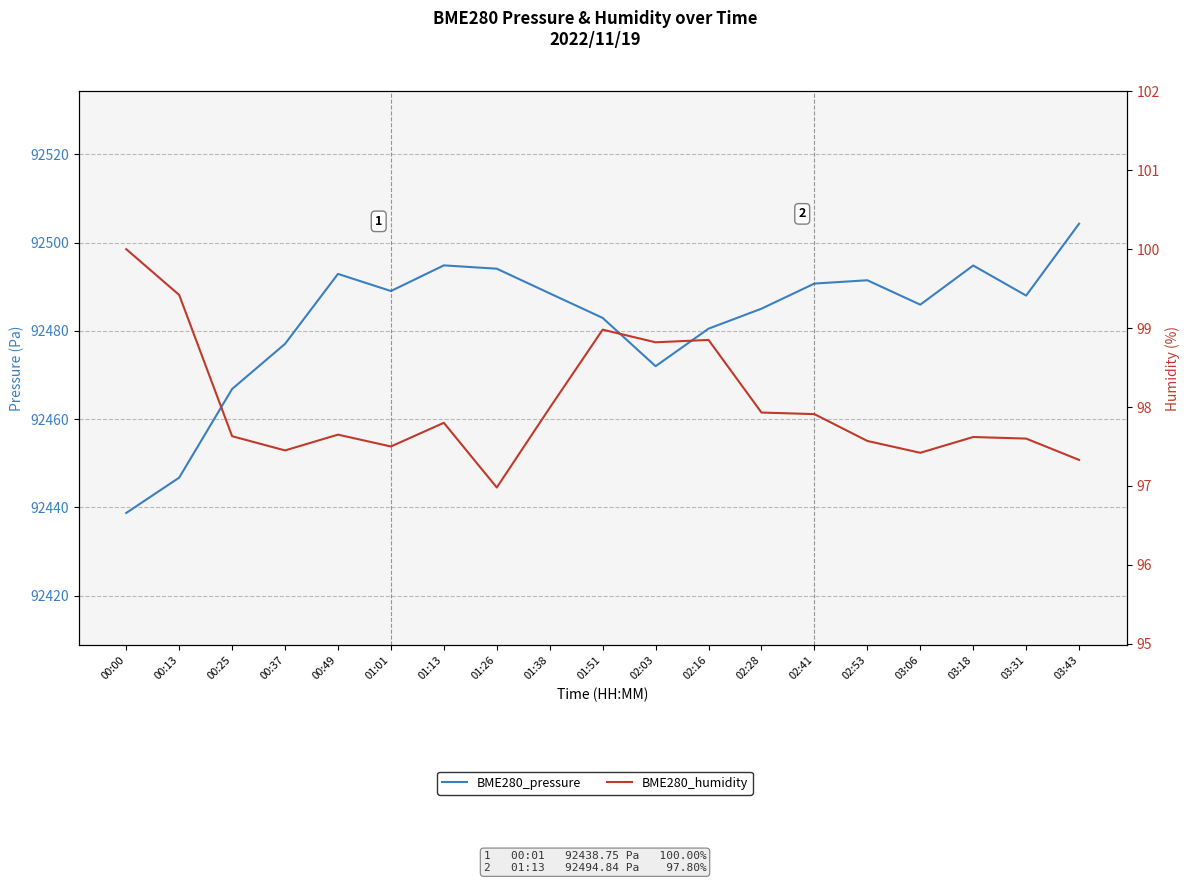

True or false: BME280_humidity has a value of 97.5 at 01:01.

True